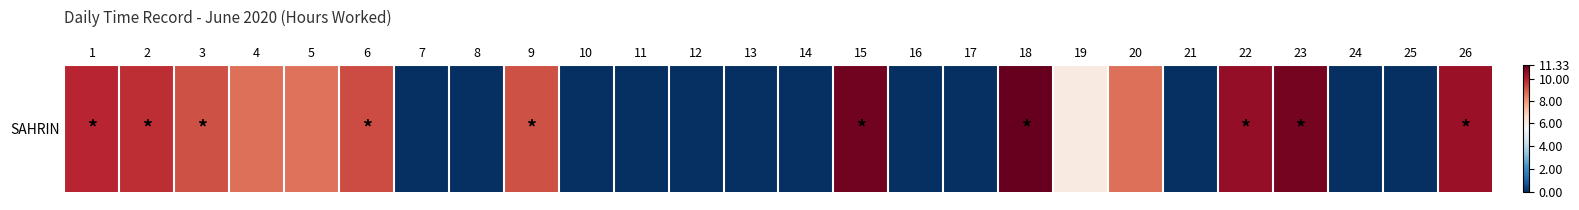

Which has a higher value, 8 or 1?

1